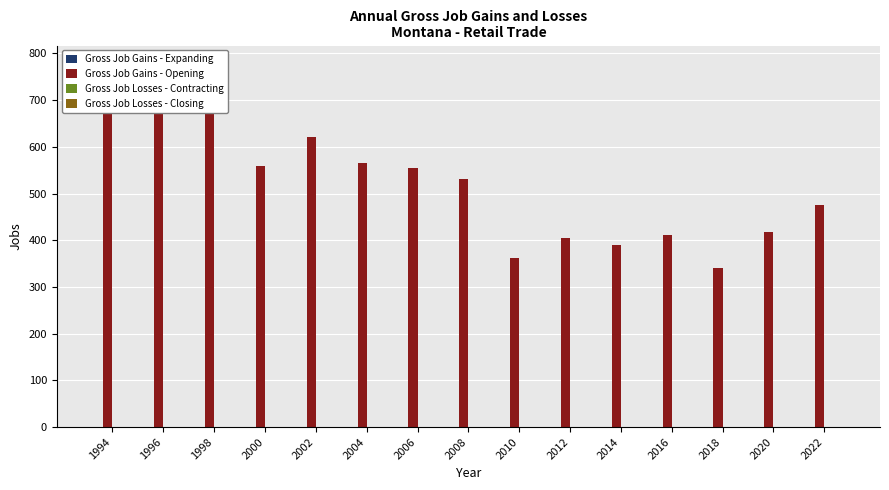

Which category has the lowest value across all series?

1994